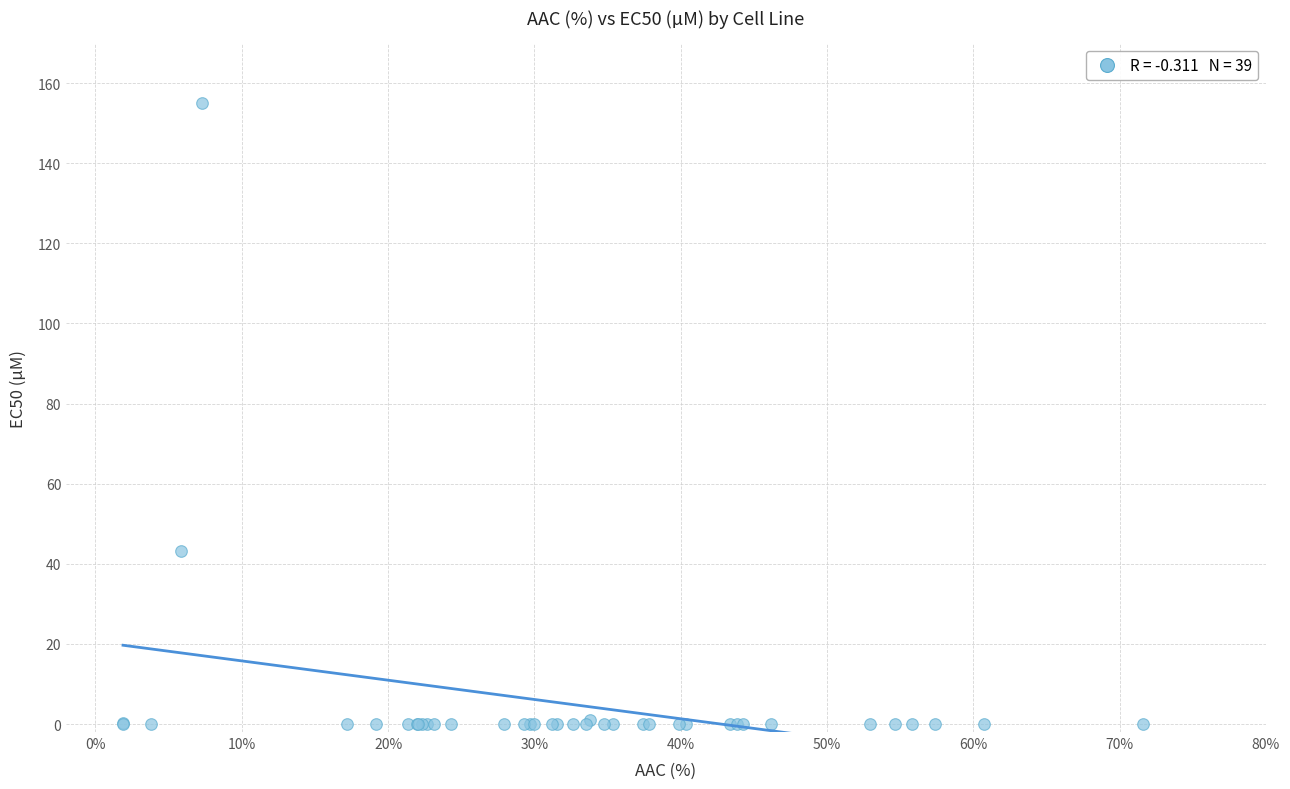

What Y value in the scatter plot is closest to 77?

43.3